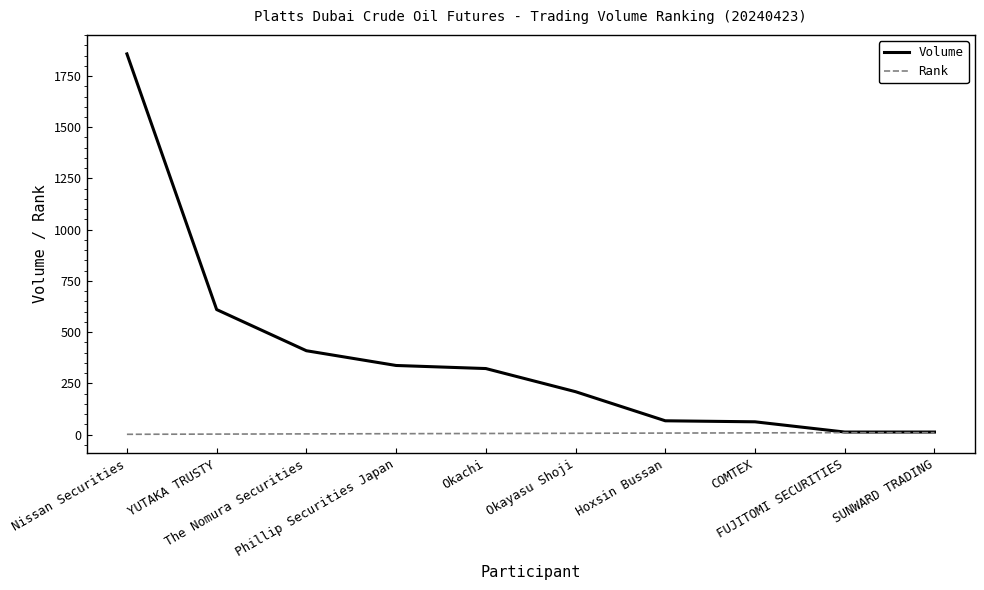

True or false: Volume has a value of 12 at SUNWARD TRADING.

True